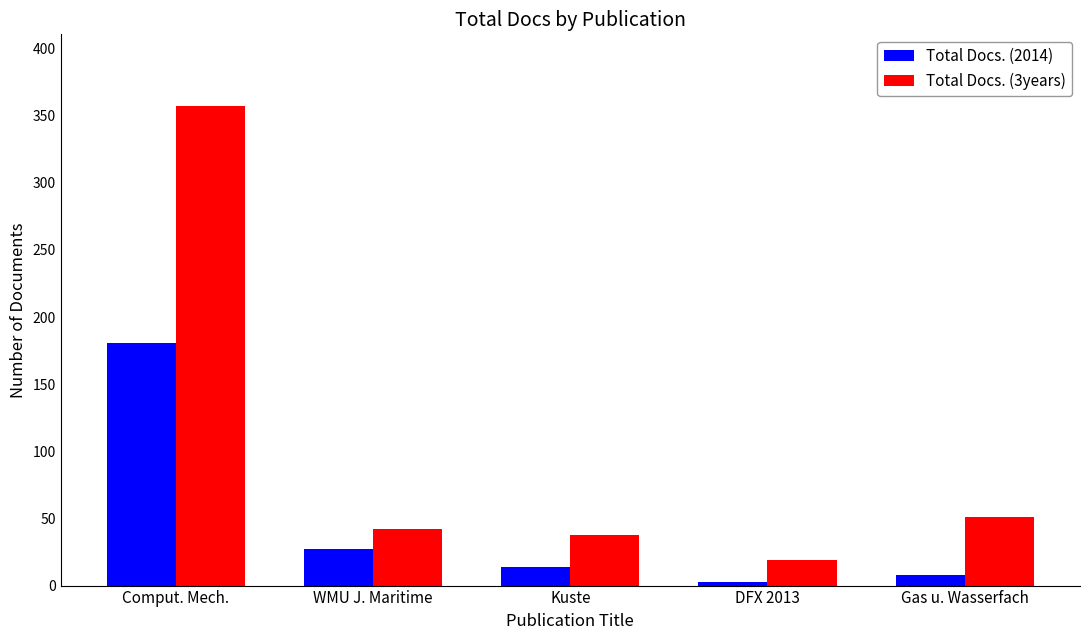

The value of Total Docs. (3years) at DFX 2013 is 19. True or false?

True